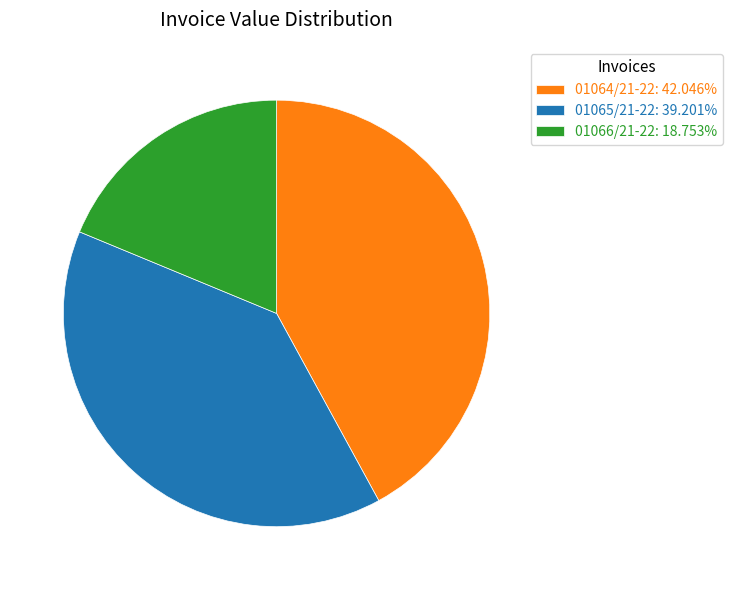

How many segments does this pie chart have?

3